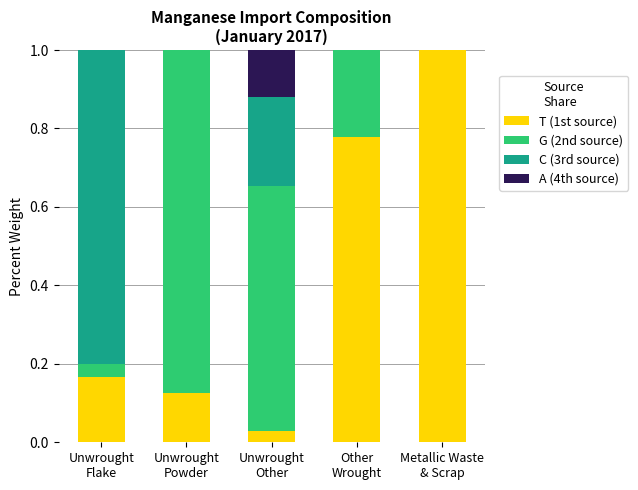

Are the bars horizontal?

No